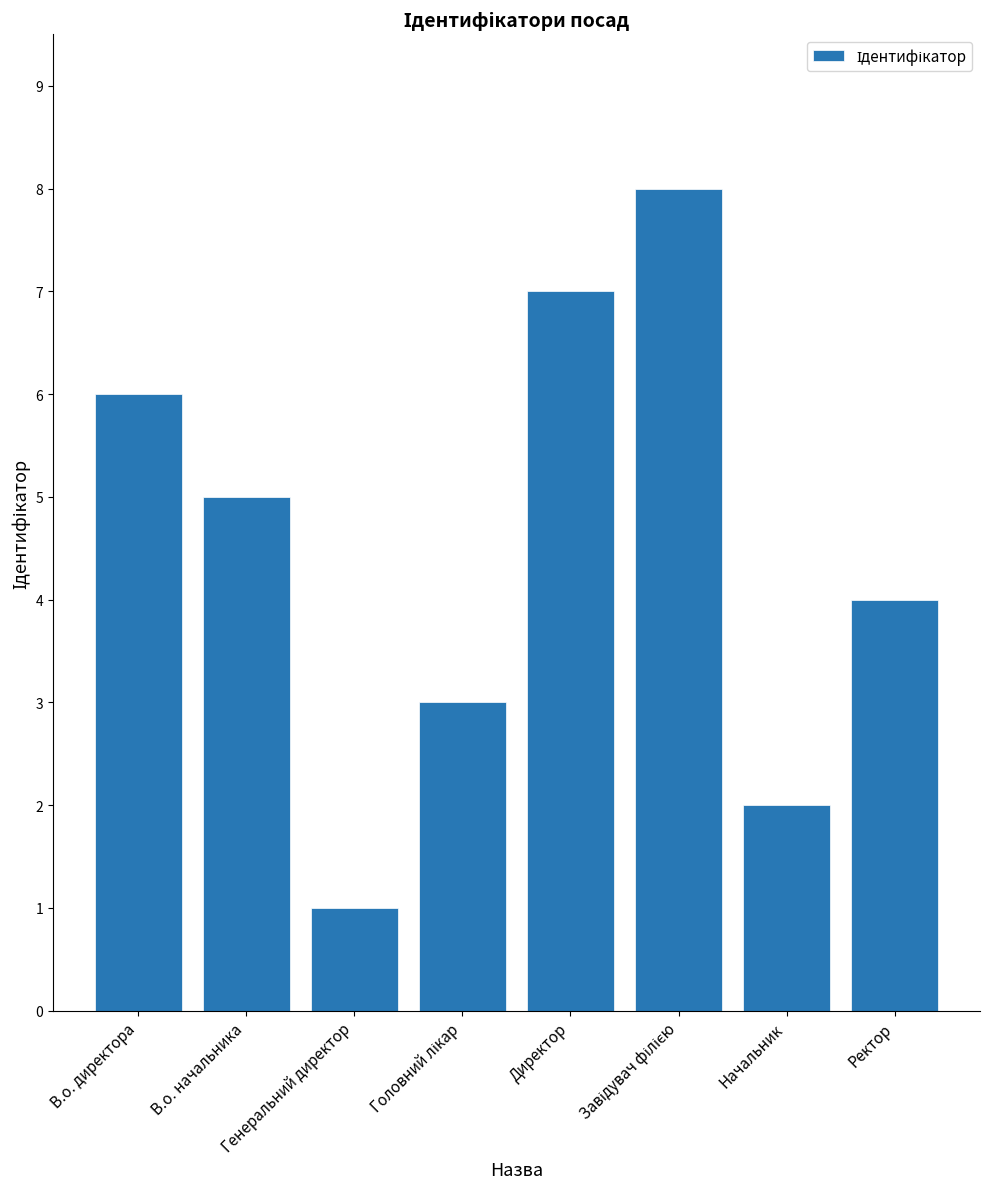

What is the sum of all values?

36